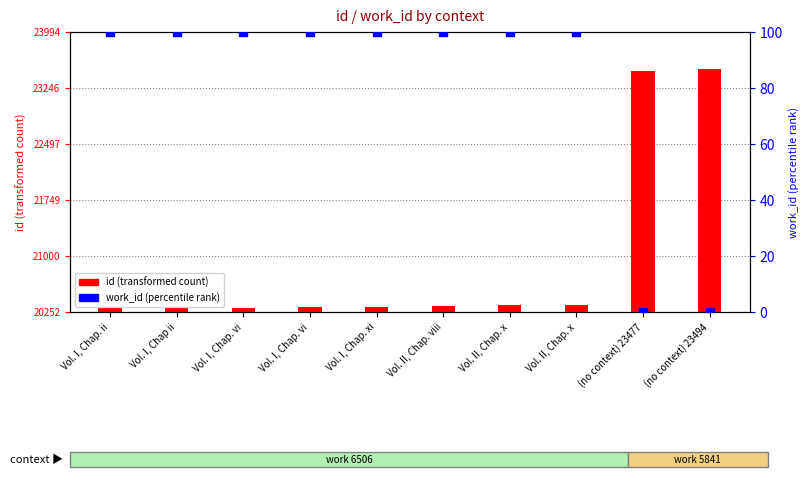

Which series contains the lowest Y value?

work_id (percentile rank within sample)